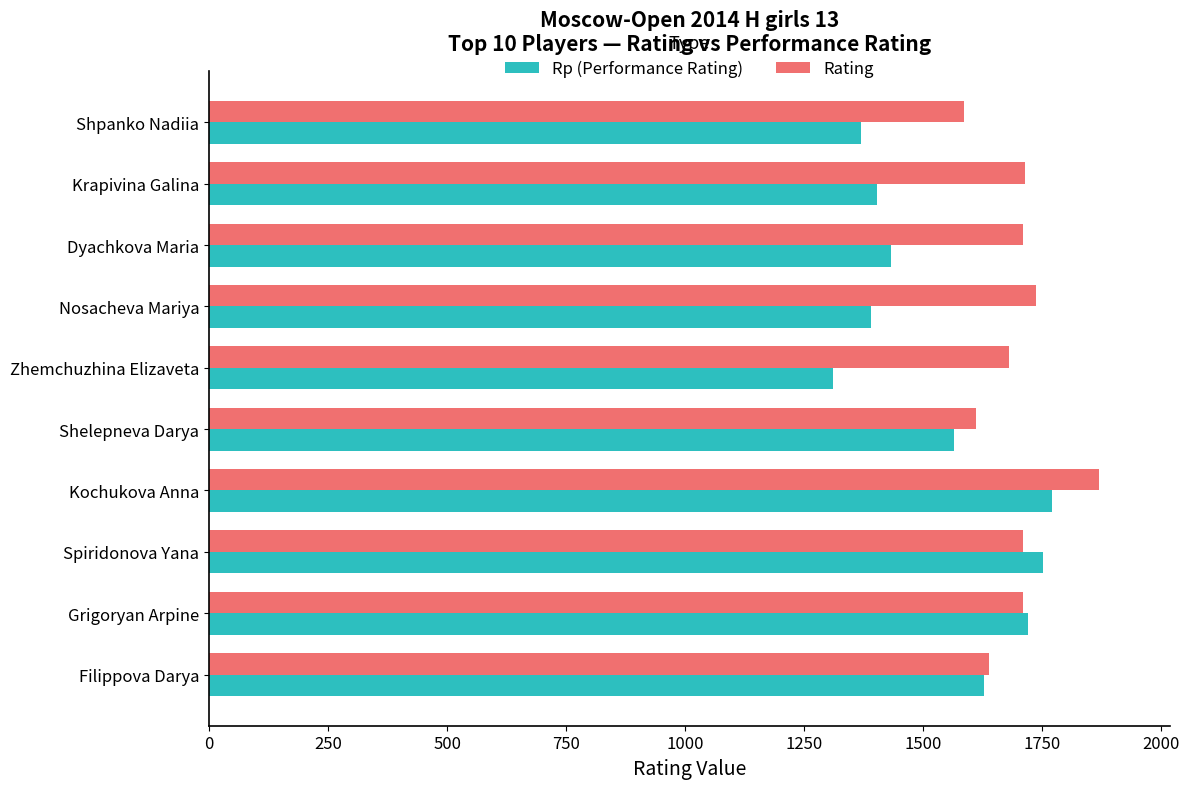

Read the Rating value at Dyachkova Maria, to the nearest 50.

1700